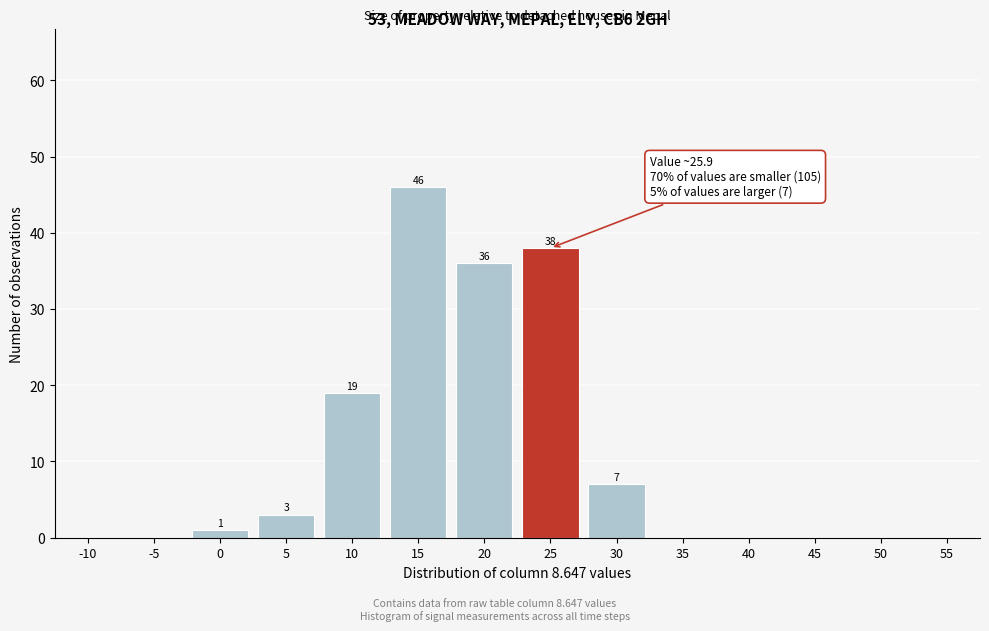

Reading right to left, extract all data points from this chart.

55=0	50=0	45=0	40=0	35=0	30=7	25=38	20=36	15=46	10=19	5=3	0=1	-5=0	-10=0